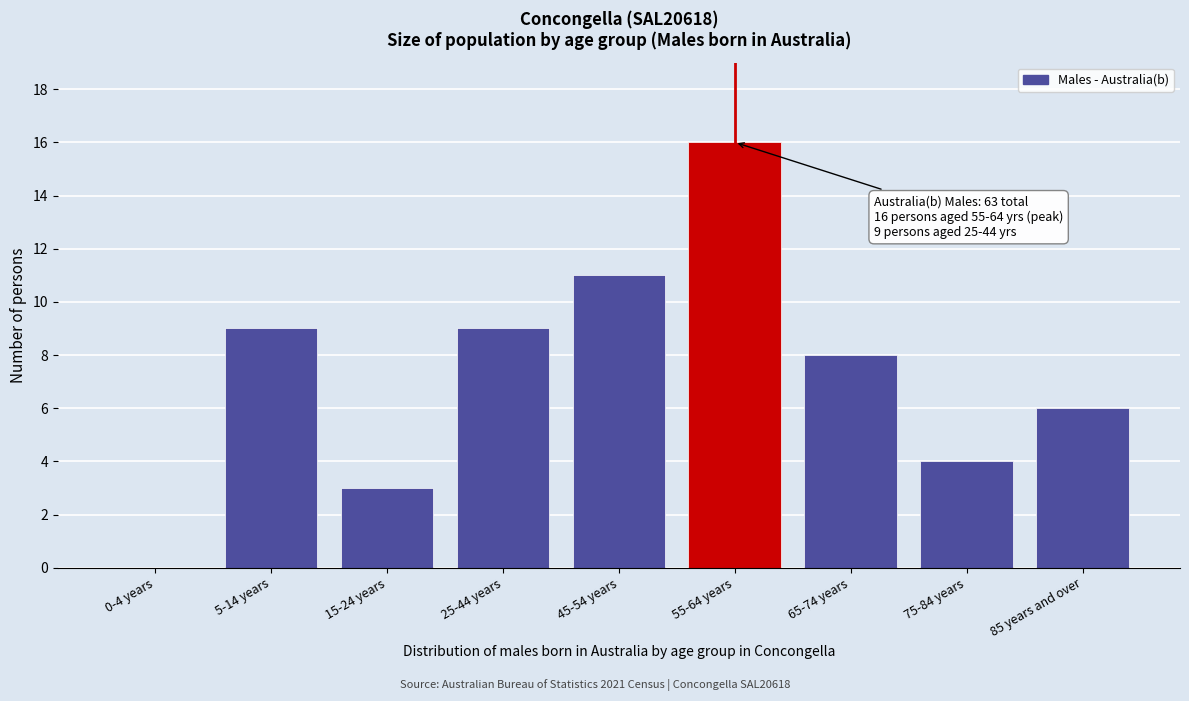

Reading right to left, list all the values displayed in this chart.

85 years and over=6	75-84 years=4	65-74 years=8	55-64 years=16	45-54 years=11	25-44 years=9	15-24 years=3	5-14 years=9	0-4 years=0